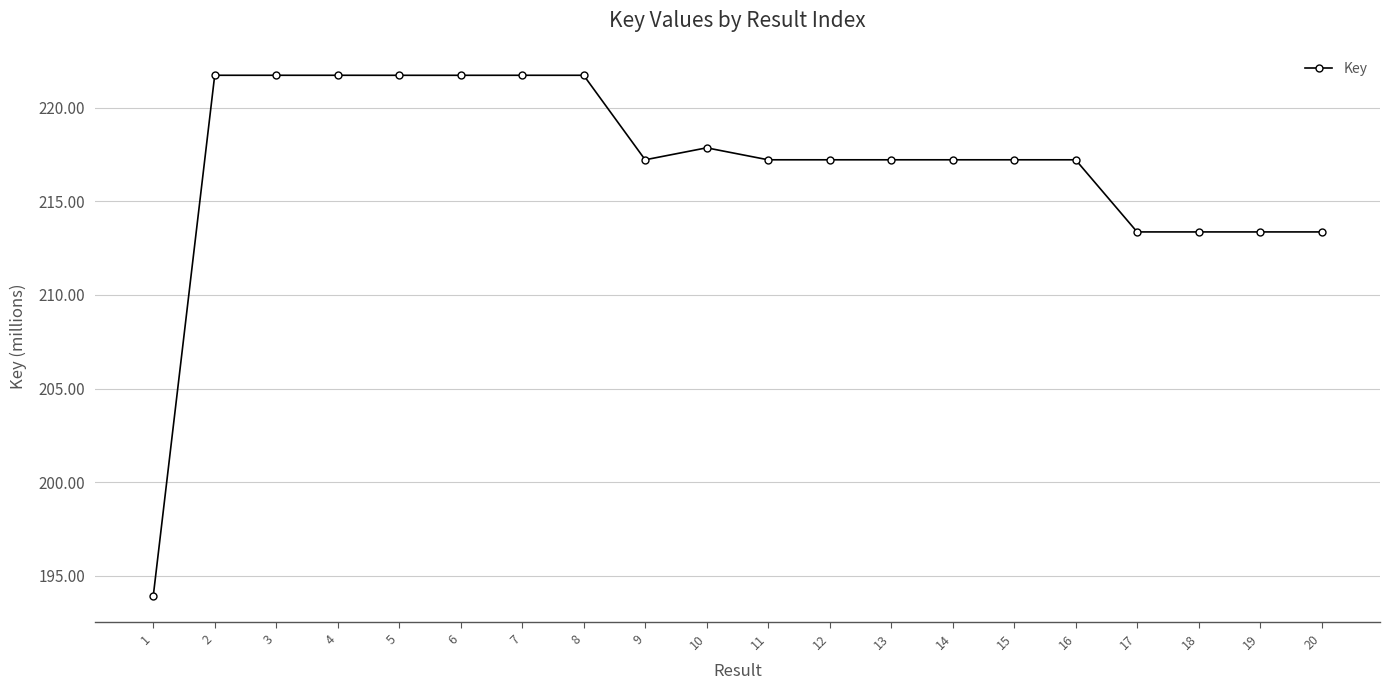

The chart shows a value of 213.4 at 19. True or false?

True